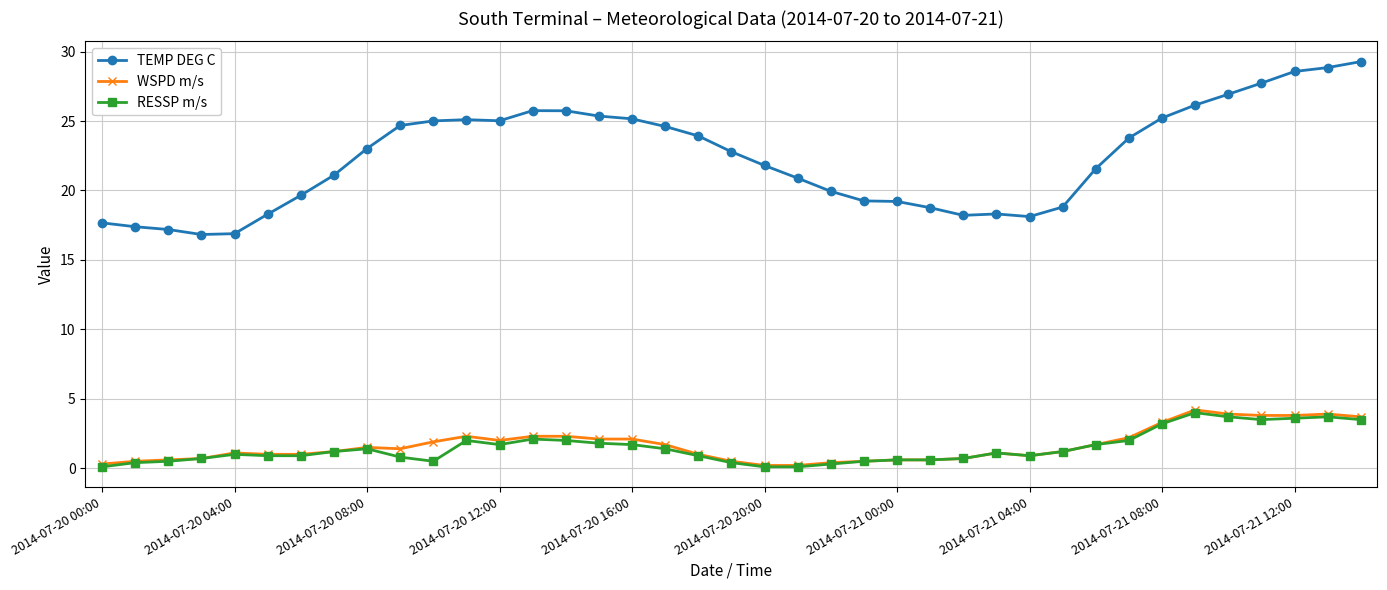

Count the number of categories in the chart.

39